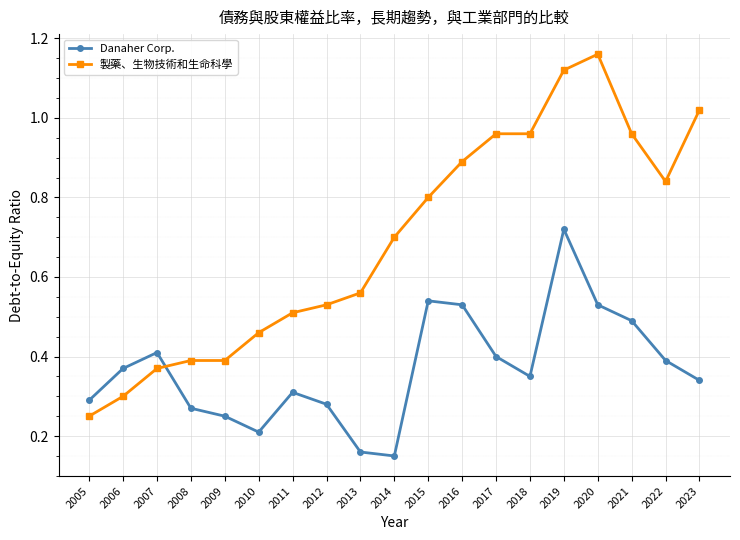

At how many categories does at least one series exceed 0?

19